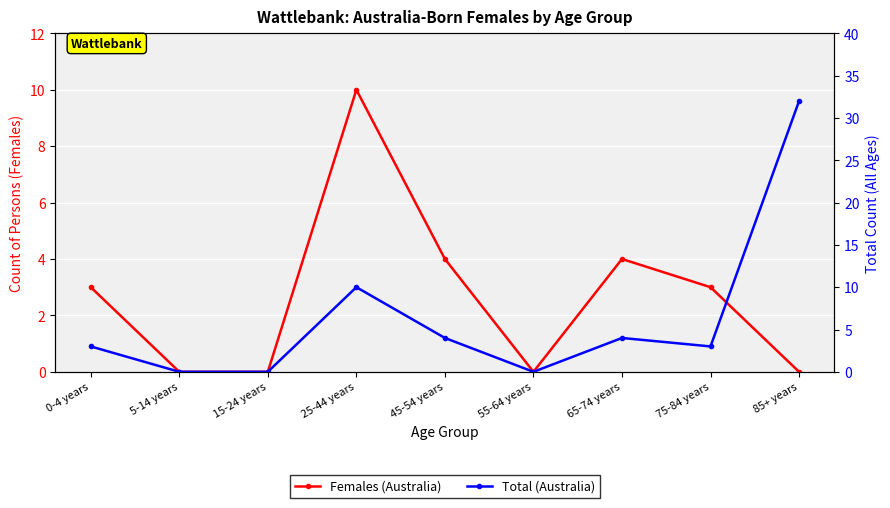

List the series in order of their overall mean, highest first.

Total (Australia), Females (Australia)